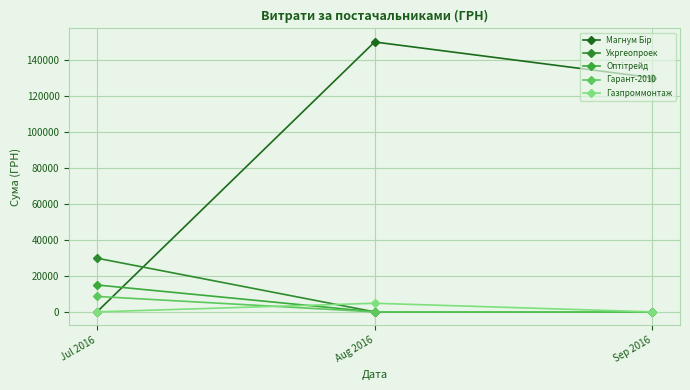

What is the total value across all series at Sep 2016?

130350.0